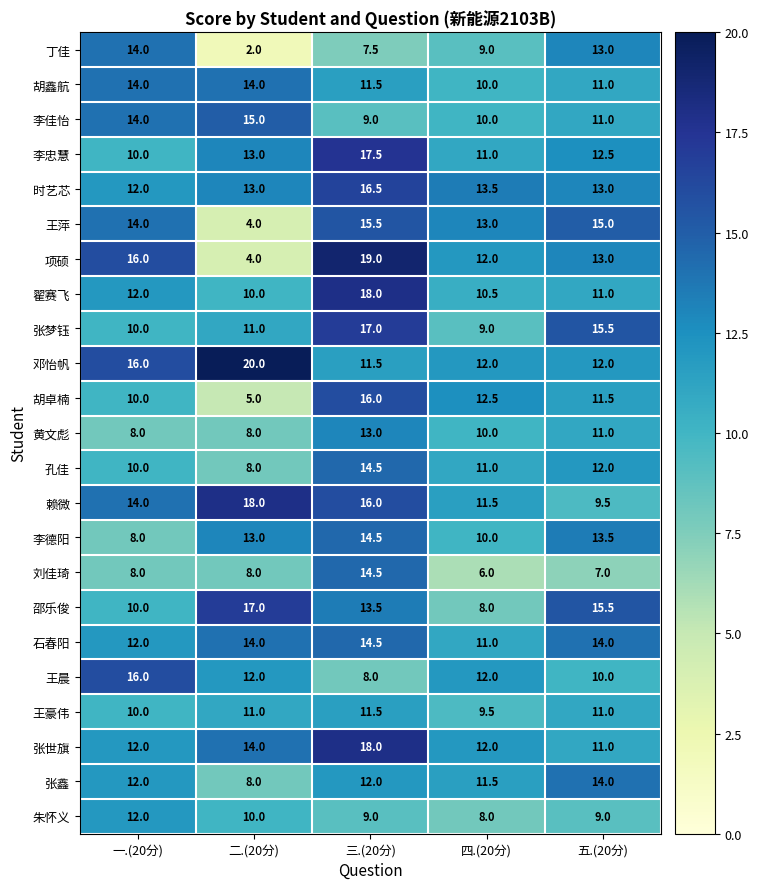

At how many categories does at least one series exceed 10?

5